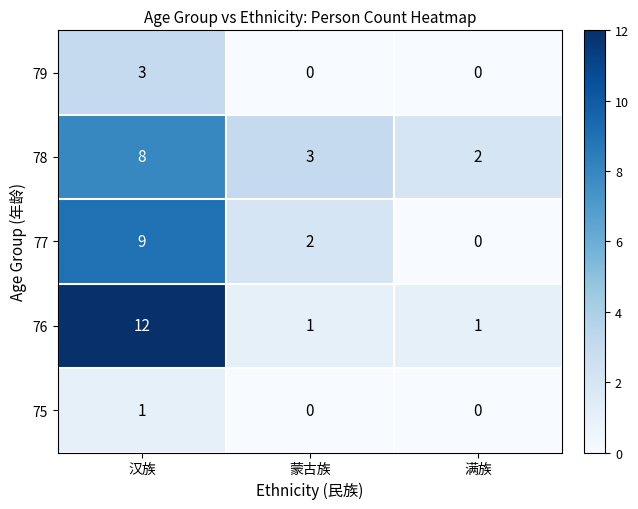

What is the spread (max minus min) of values at 汉族?

11